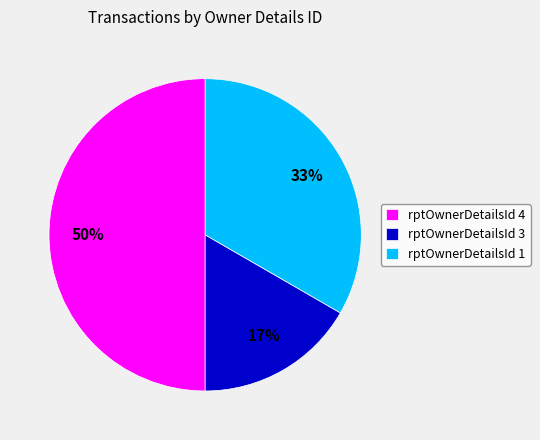

Does rptOwnerDetailsId 3 account for over 50% of the chart?

No